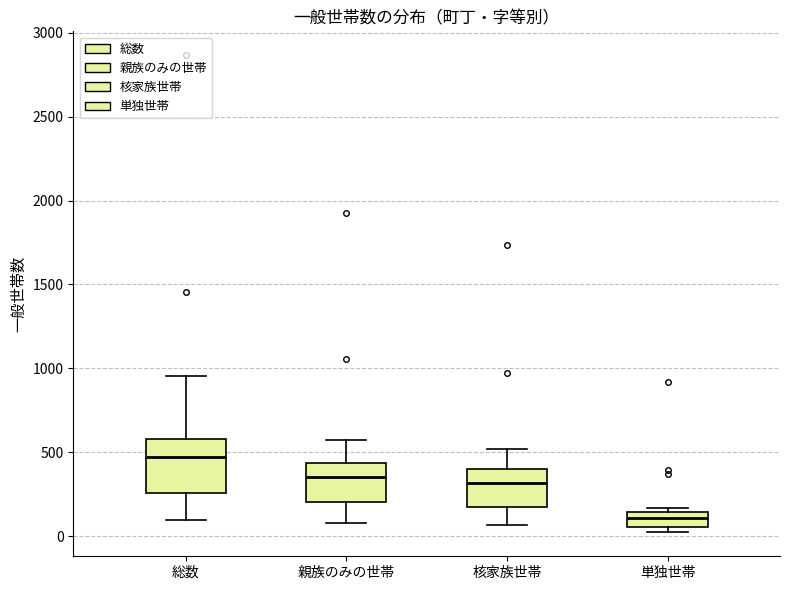

Which box has the highest median line?

総数